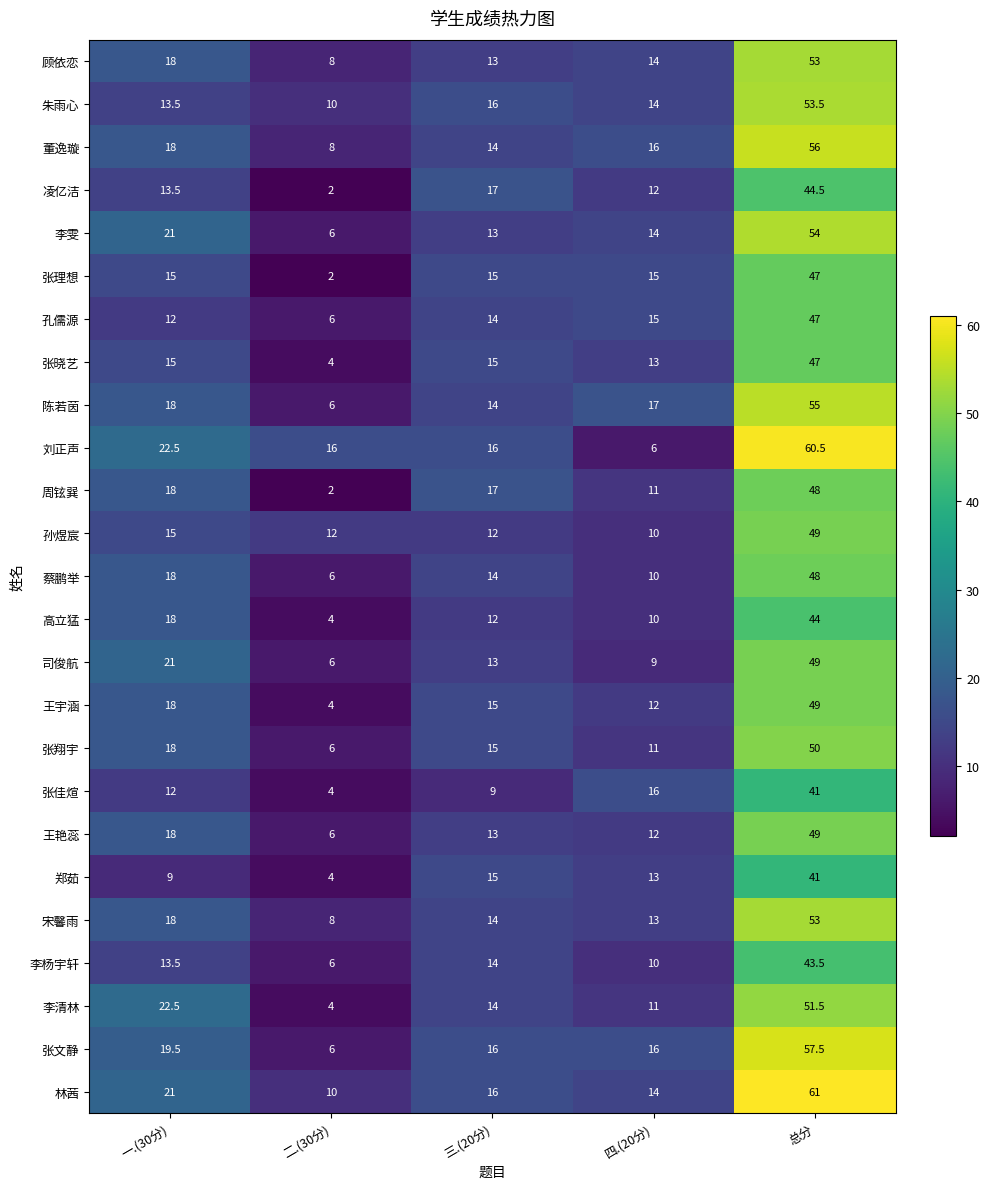

What is the greatest value displayed?

61.0